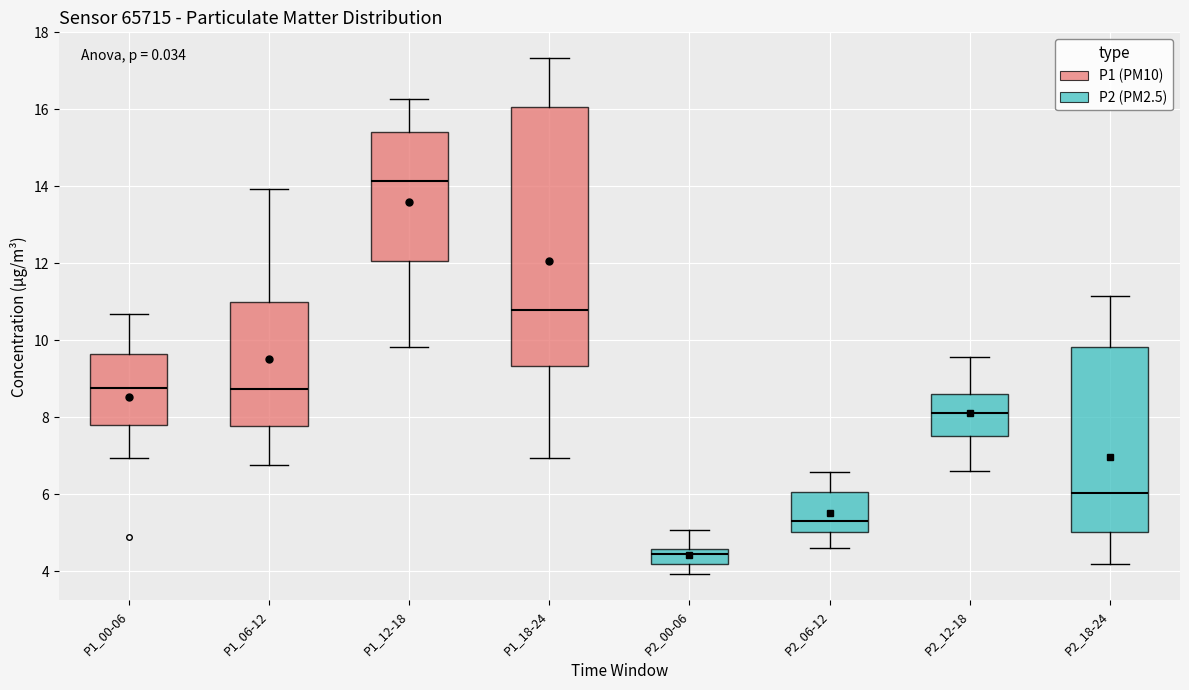

Reading left to right, read every box against the y-axis: the position of its median line, the range the box covers, and the ends of its whiskers. The values are not printed on the chart, so give them approximately, as read against the axis.

P1_00-06: median 8.8, box 7.8 to 9.6, whiskers 7.0 to 10.6
P1_06-12: median 8.8, box 7.8 to 11.0, whiskers 6.8 to 14.0
P1_12-18: median 14.2, box 12.0 to 15.4, whiskers 9.8 to 16.2
P1_18-24: median 10.8, box 9.4 to 16.0, whiskers 7.0 to 17.4
P2_00-06: median 4.4, box 4.2 to 4.6, whiskers 4.0 to 5.0
P2_06-12: median 5.4, box 5.0 to 6.0, whiskers 4.6 to 6.6
P2_12-18: median 8.2, box 7.6 to 8.6, whiskers 6.6 to 9.6
P2_18-24: median 6.0, box 5.0 to 9.8, whiskers 4.2 to 11.2